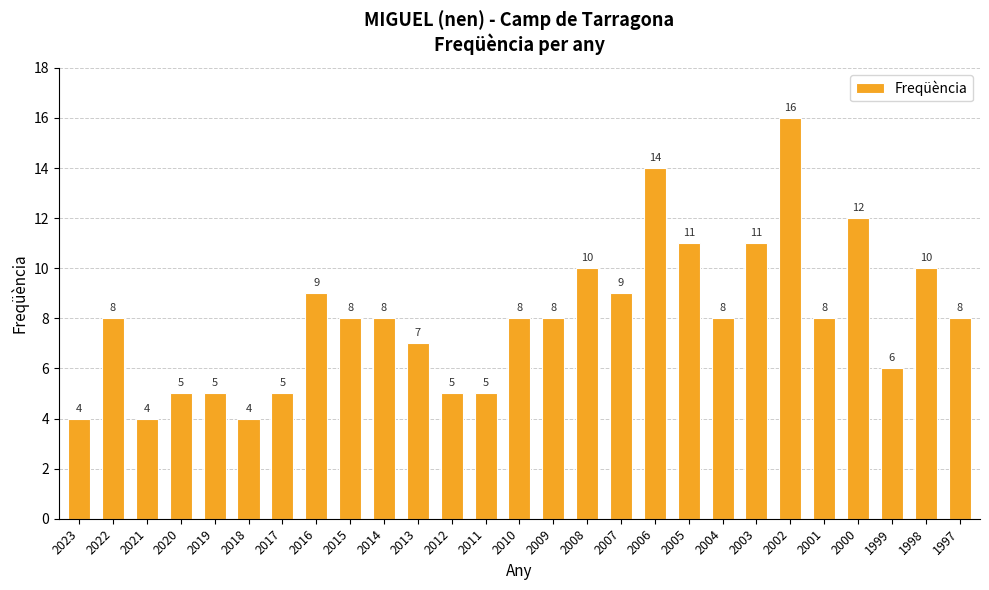

What is the sum of all values?

216